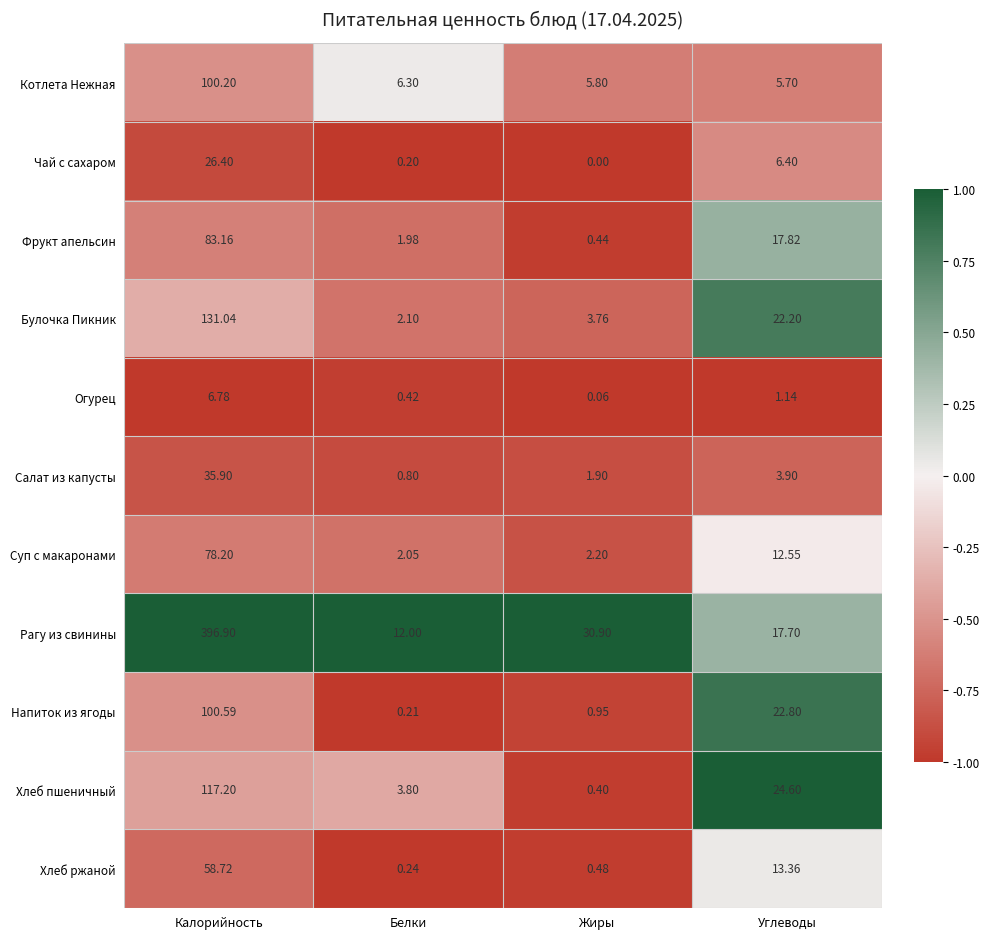

What is the total value across all series at Белки?

30.1